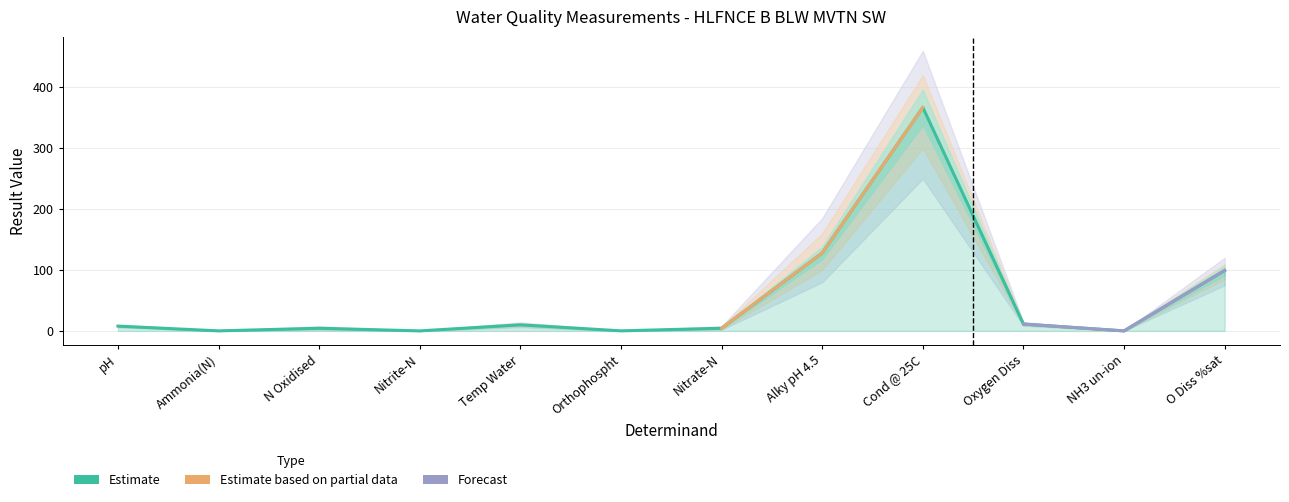

How many interior local peaks (higher than both neighbors) does the data have?

3